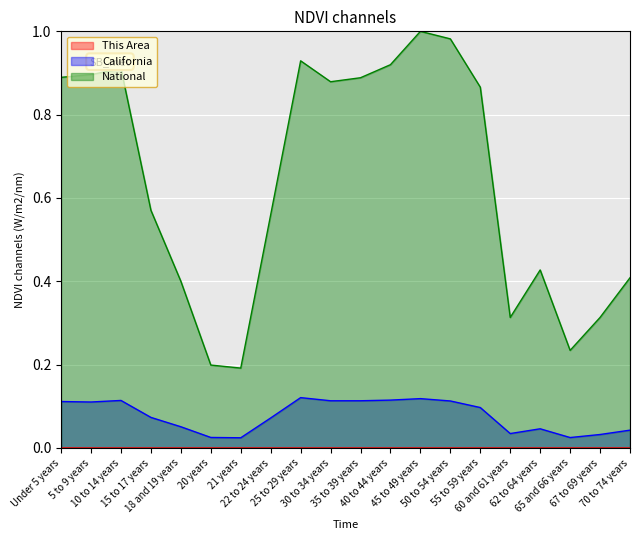

Reading left to right, extract all data points from this chart.

This Area: 0.0	0.0	0.0	0.0	0.0	0.0	0.0	0.0	0.0	0.0	0.0	0.0	0.0	0.0	0.0	0.0	0.0	0.0	0.0	0.0
California: 0.1	0.1	0.1	0.1	0.1	0.0	0.0	0.1	0.1	0.1	0.1	0.1	0.1	0.1	0.1	0.0	0.0	0.0	0.0	0.0
National: 0.9	0.9	0.9	0.6	0.4	0.2	0.2	0.6	0.9	0.9	0.9	0.9	1.0	1.0	0.9	0.3	0.4	0.2	0.3	0.4